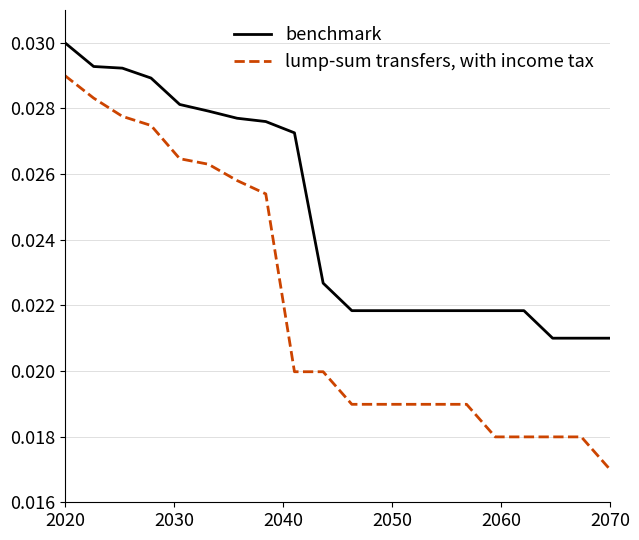

Which series has the largest total across all categories?

benchmark